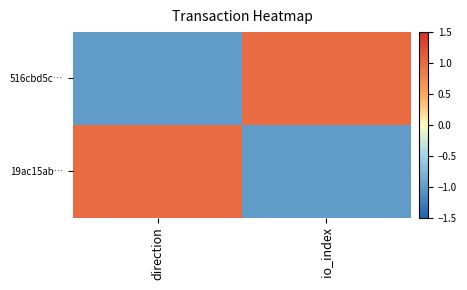

Reading right to left, transcribe all the data shown in this chart.

516cbd5c…: io_index=1	direction=-1
19ac15ab…: io_index=-1	direction=1